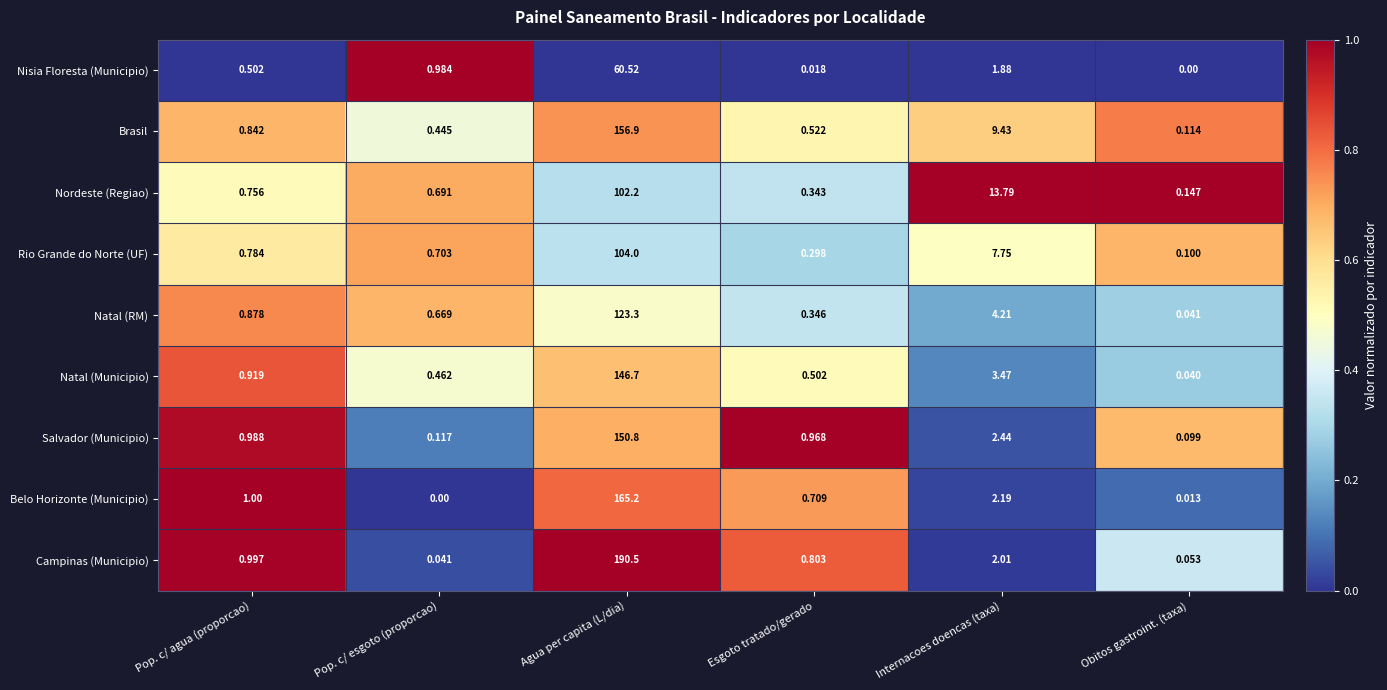

Which series has the widest spread of values?

Campinas (Municipio)